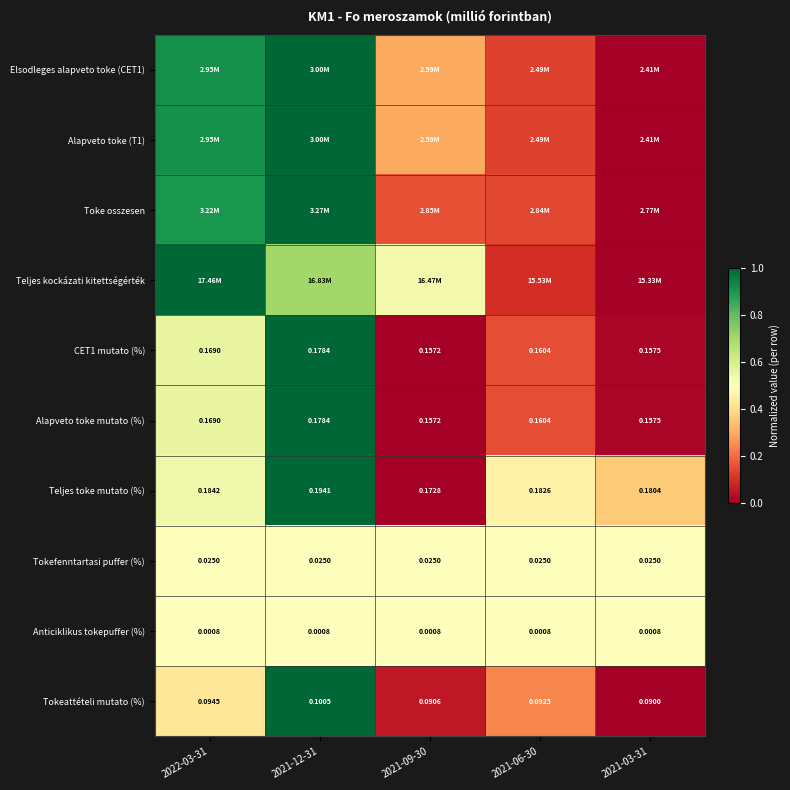

Which has a higher value, 2021-09-30 or 2022-03-31?

2022-03-31